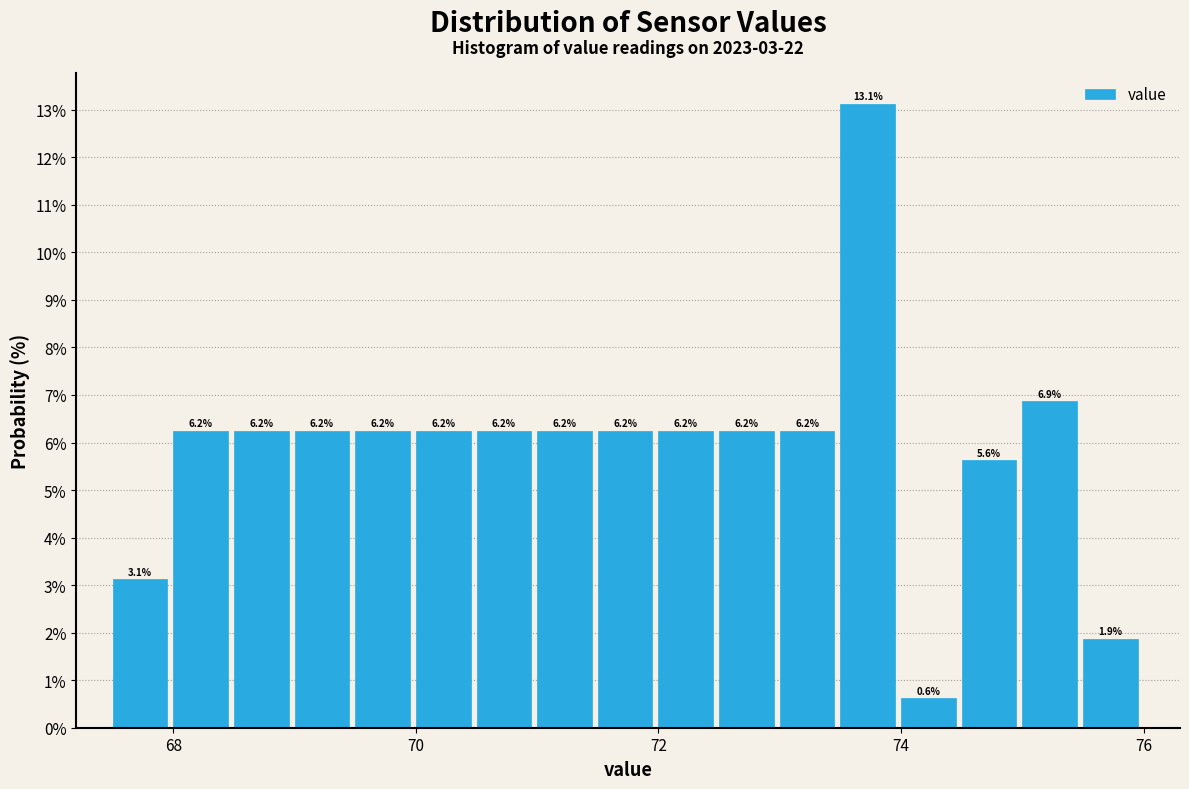

Around what value on the x-axis is the tallest bar? Give the approximate position of its centre, as read against the axis.

73.8